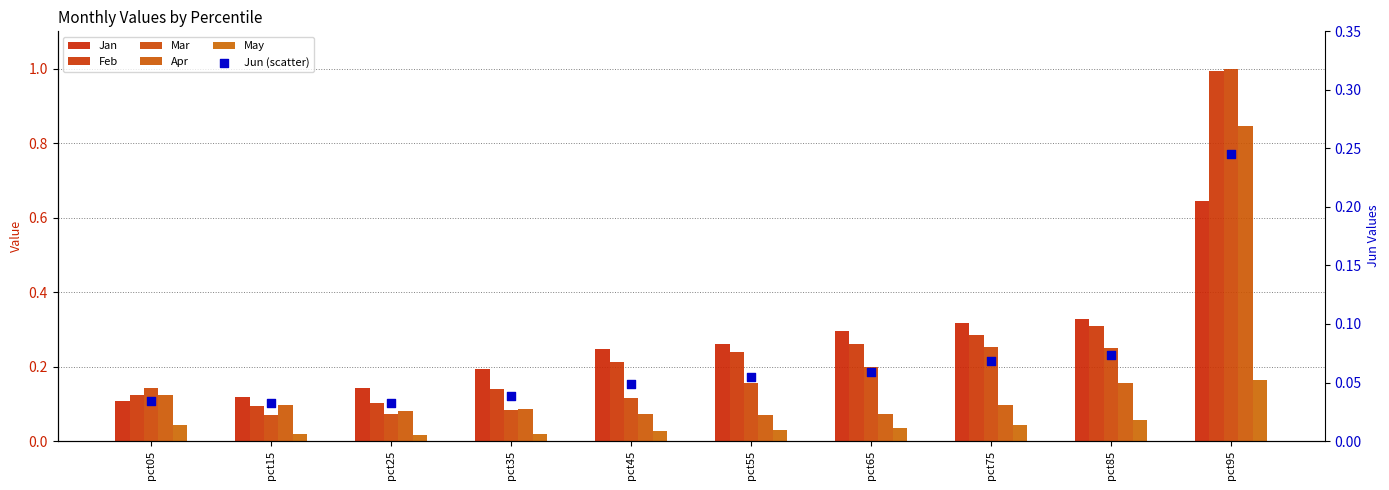

Which series has the largest total across all categories?

Feb